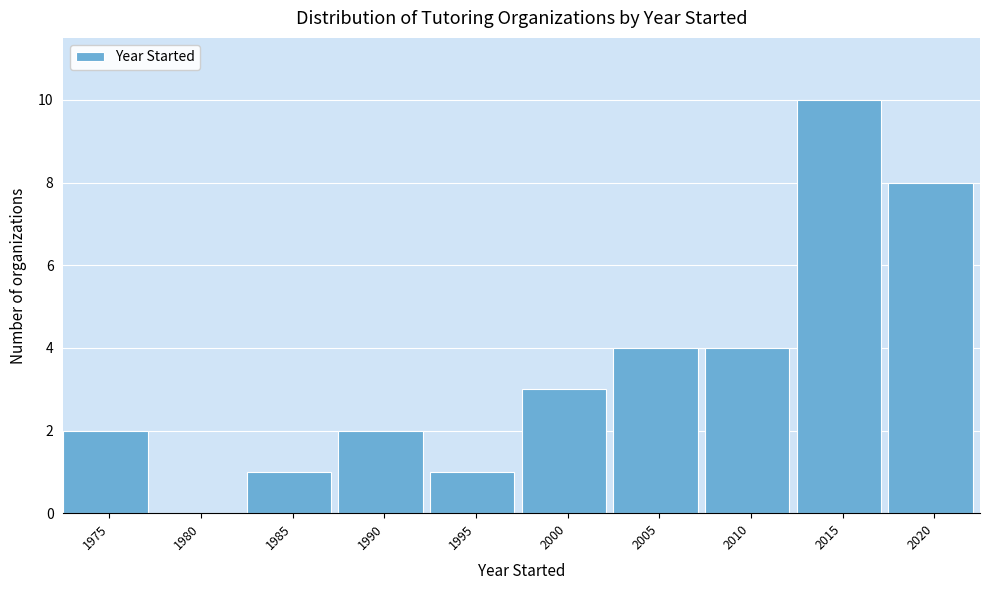

Reading left to right, list all the values displayed in this chart.

1975=2	1980=0	1985=1	1990=2	1995=1	2000=3	2005=4	2010=4	2015=10	2020=8